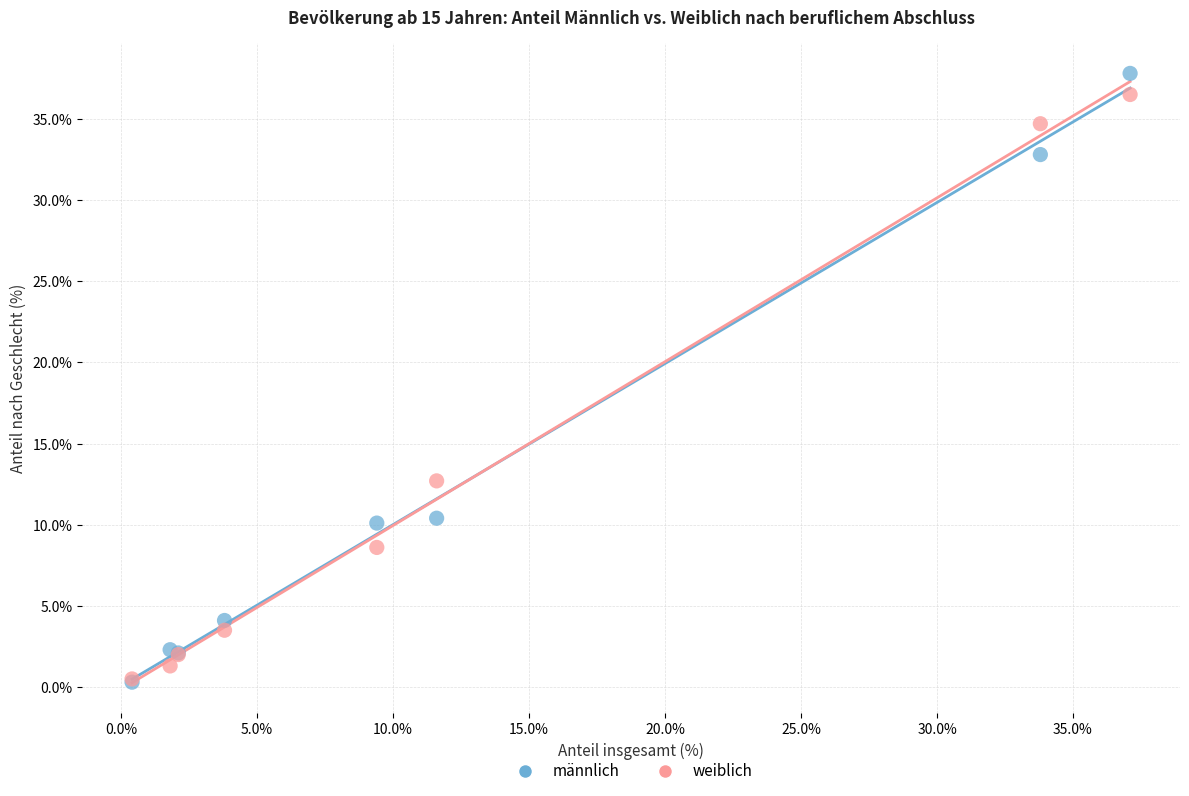

In the männlich series, what Y value is closest to 19?

10.4